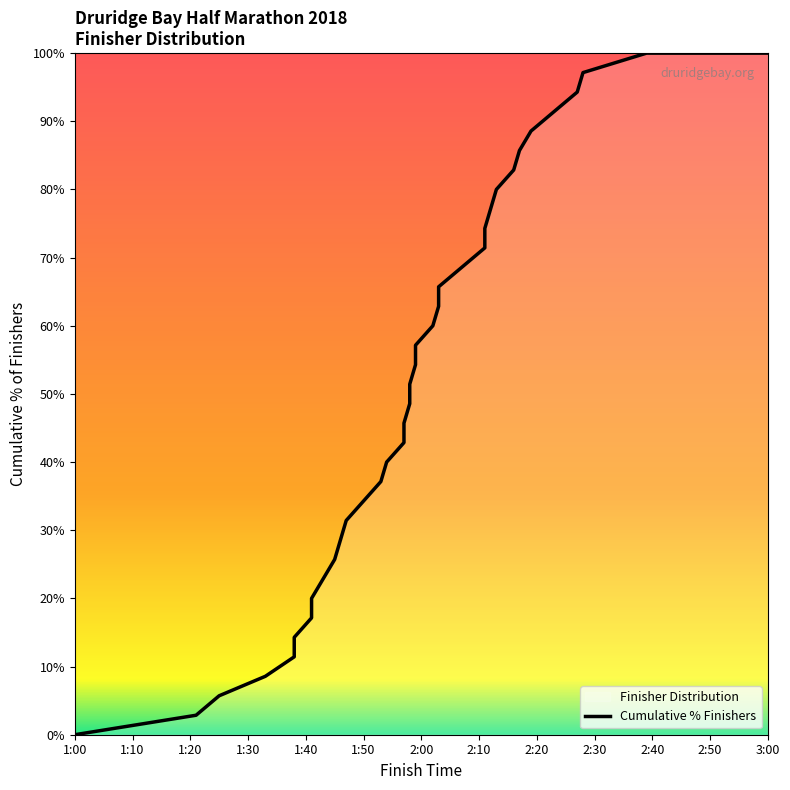

How many positive values are there?

36